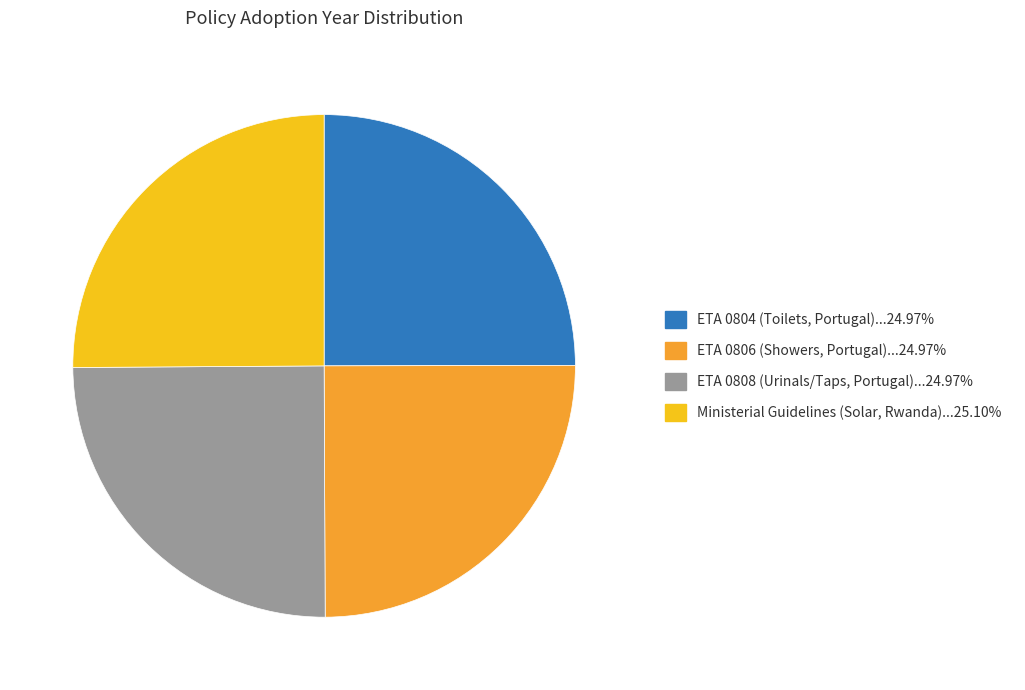

Is there a majority slice in this chart?

No